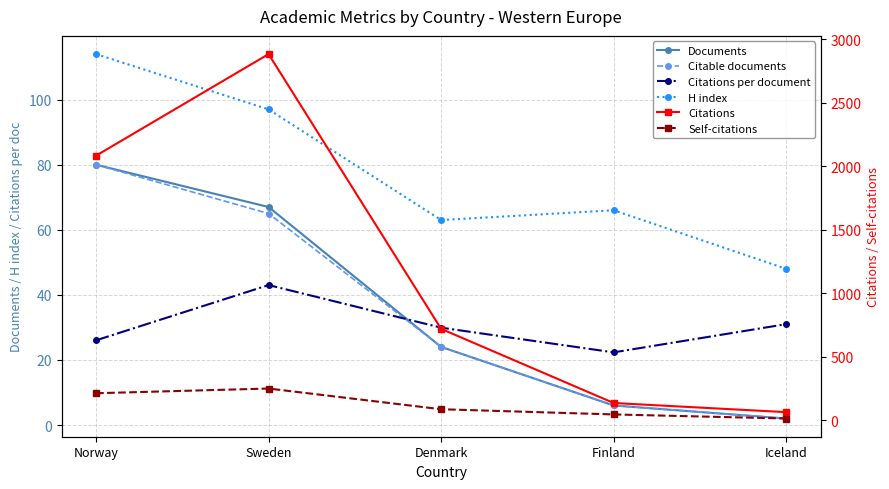

How many data points does each series have?

5